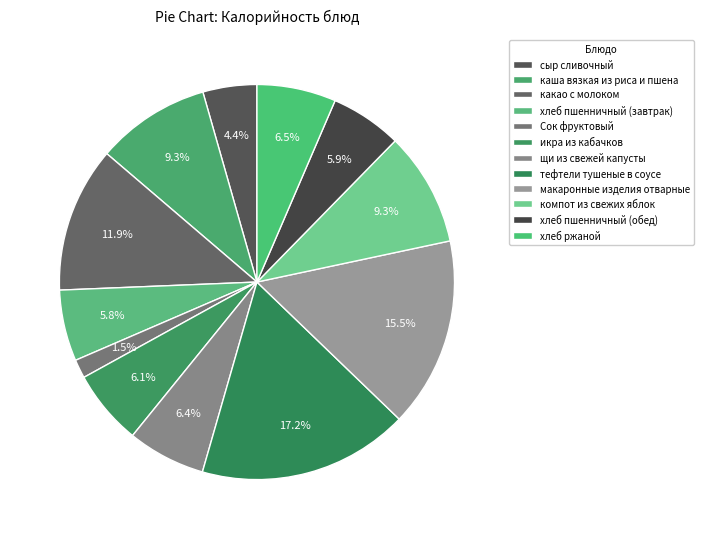

Is the sum of сыр сливочный and какао с молоком greater than half?

No